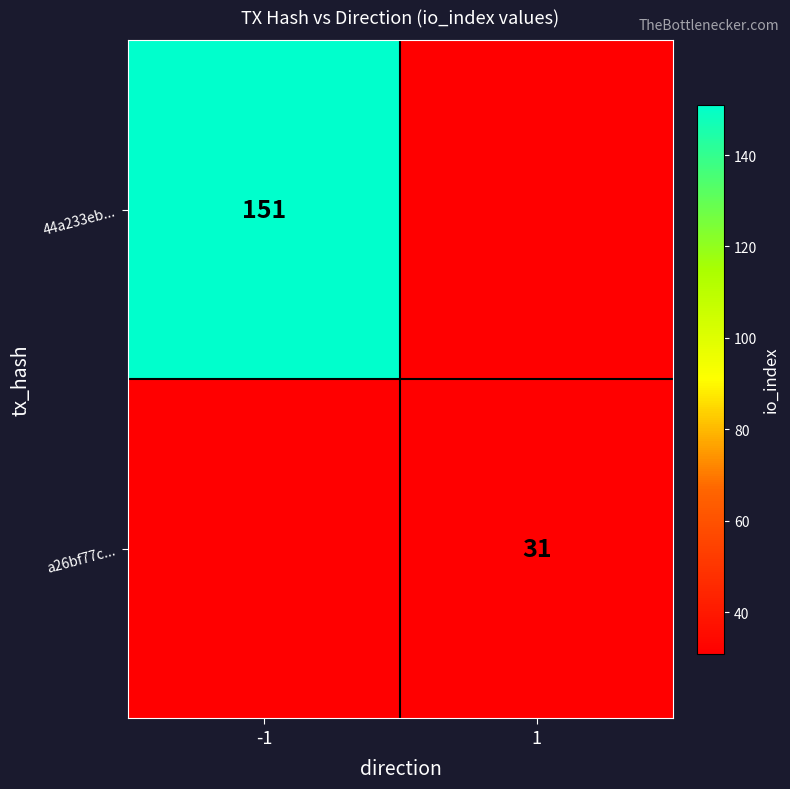

Between -1 and 1, which is larger?

-1